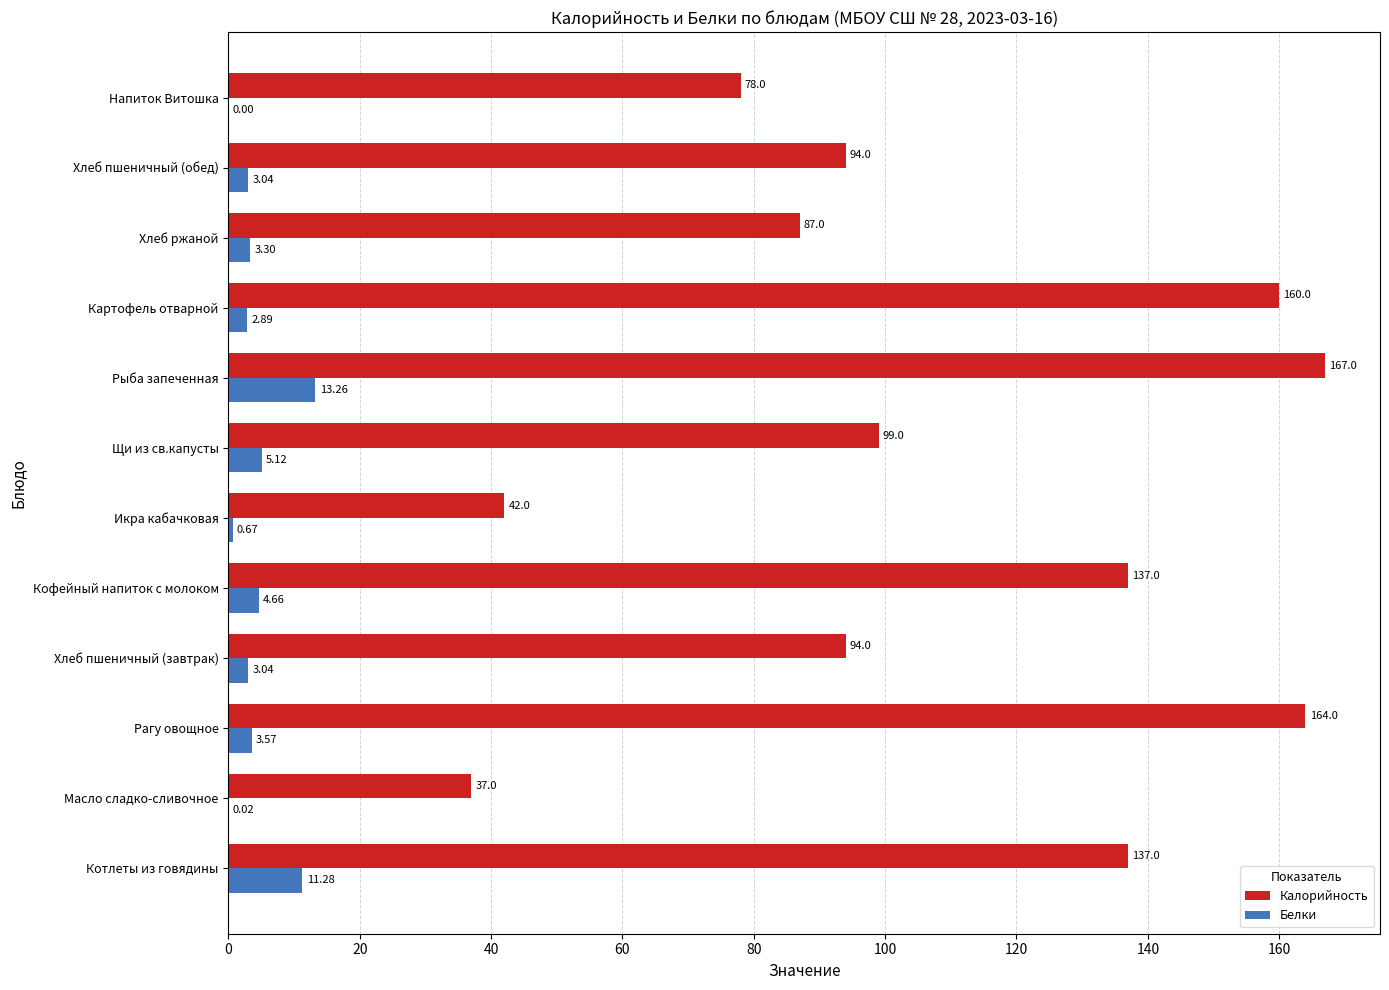

How many values in the Белки series exceed 3?

8